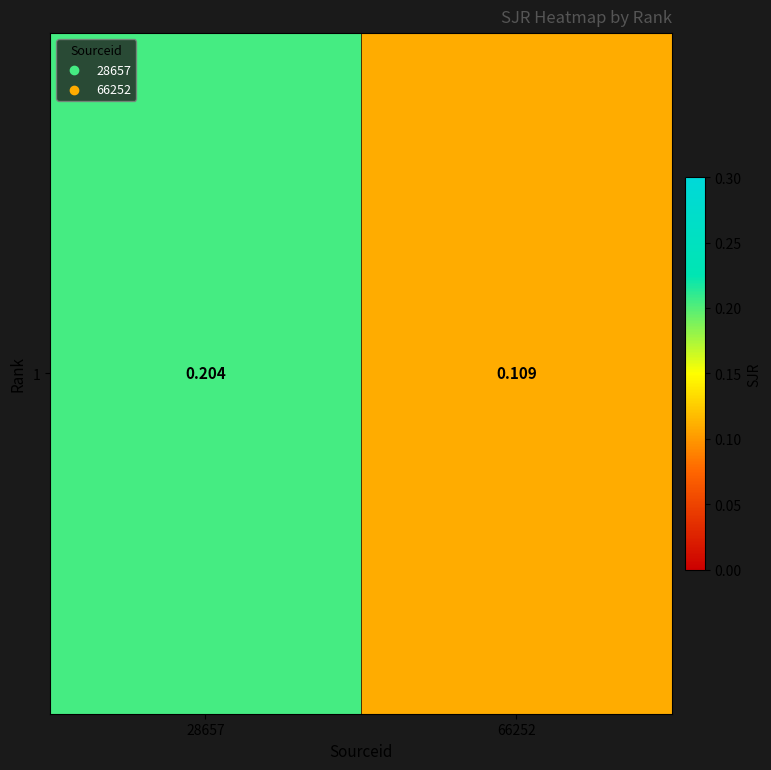

What is the average value?

0.2